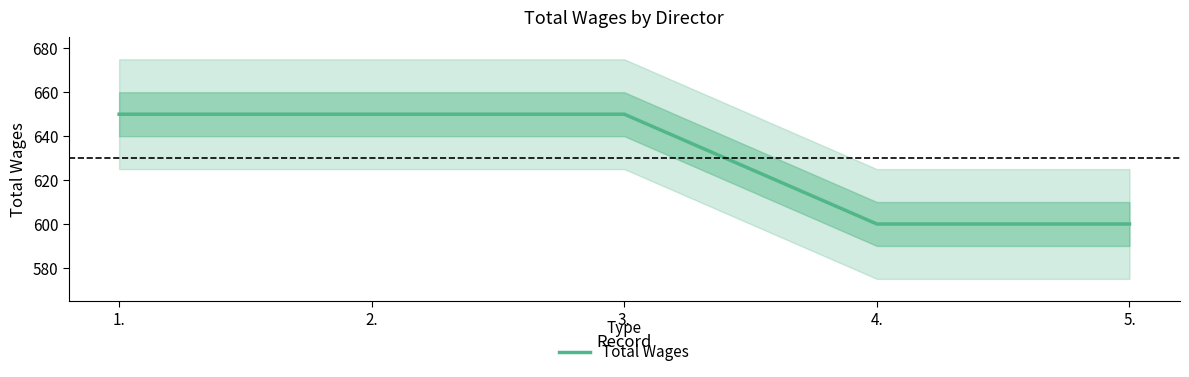

List the labels in order of value, smallest first.

4., 5., 1., 2., 3.